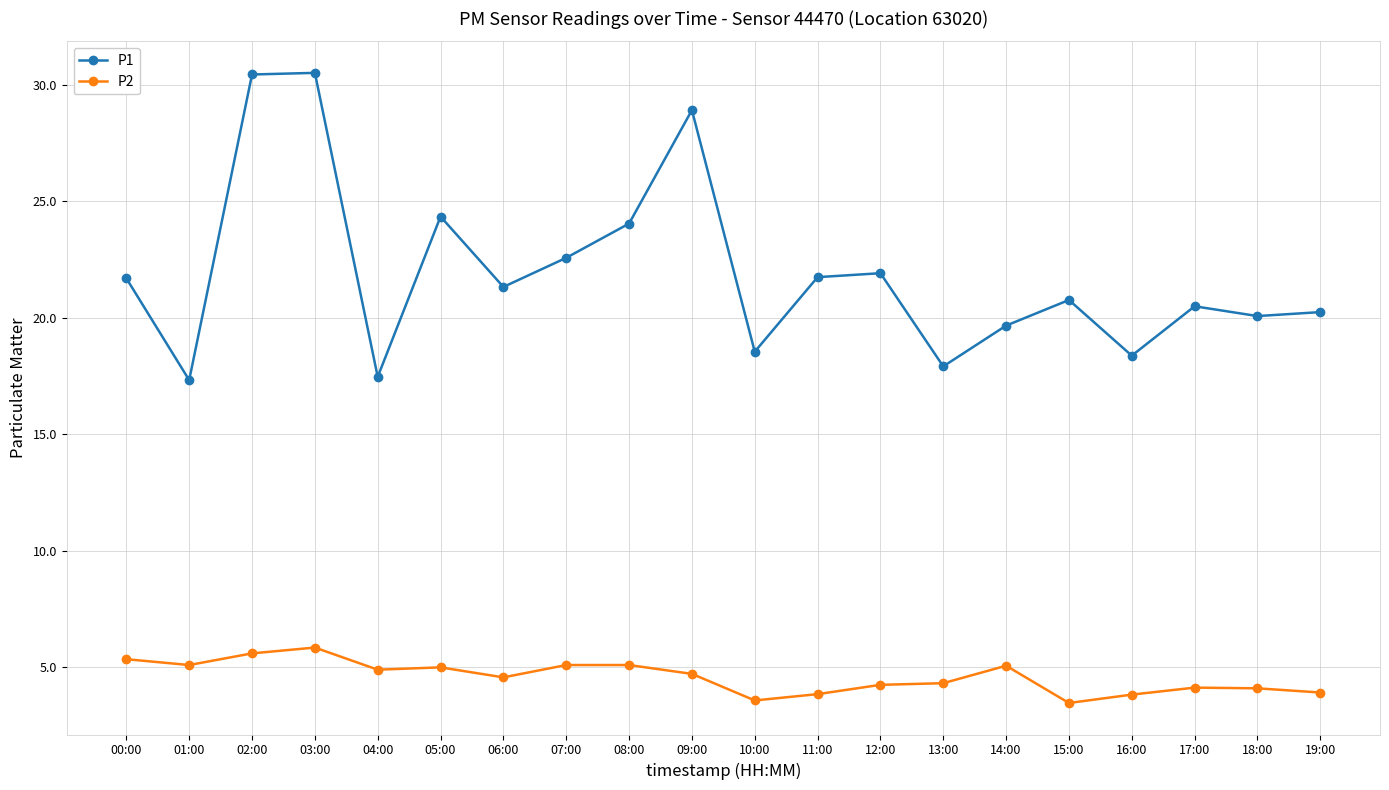

Is the value of P1 at 06:00 greater than the value of P2 at 04:00?

Yes